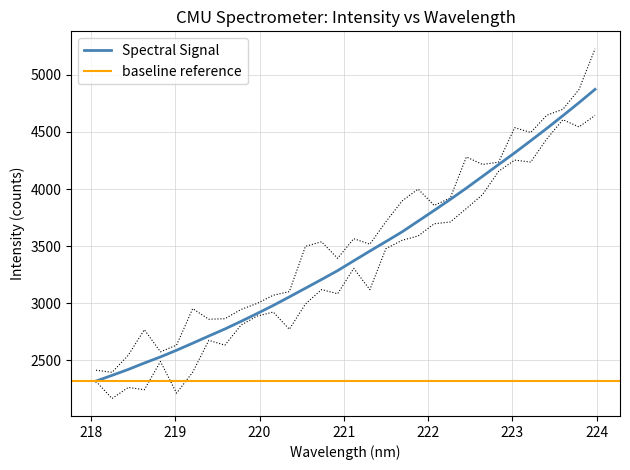

Which has a higher value, 223.2172 or 221.3083?

223.2172